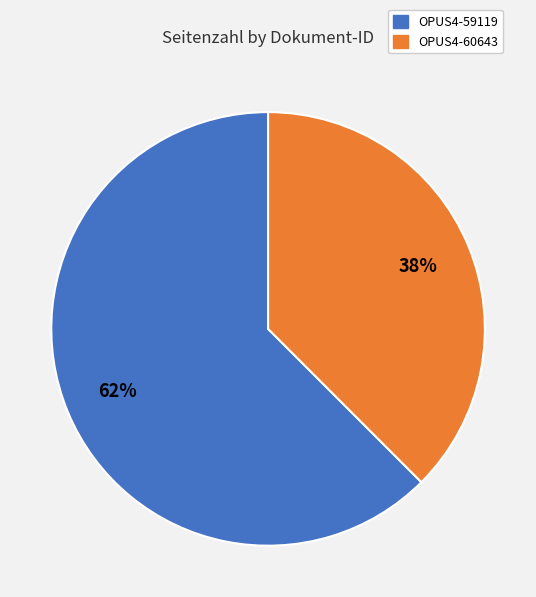

To the nearest percent, what is the average slice percentage?

50%